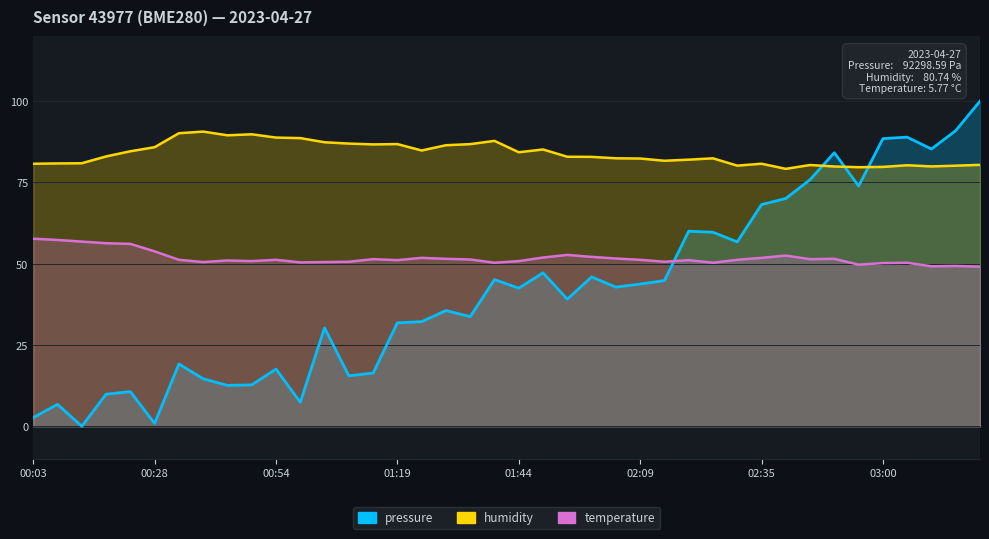

At which category does the chart reach its peak across all series?

03:20